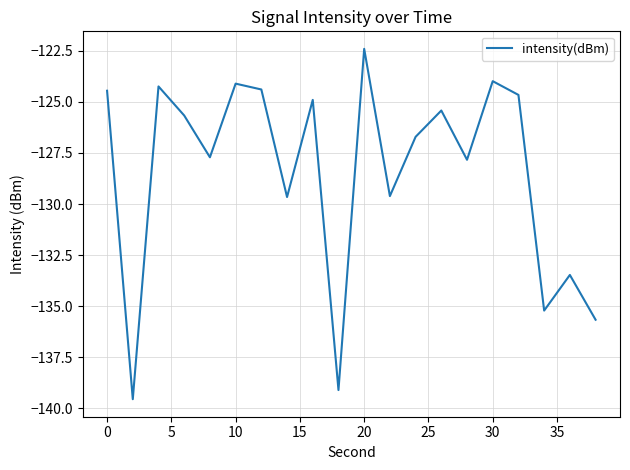

What is the minimum value shown in the chart?

-139.6